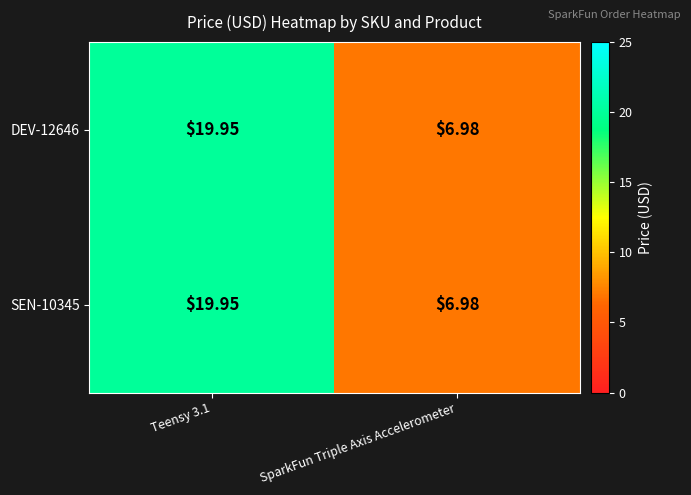

Is the value of DEV-12646 at SparkFun Triple Axis Accelerometer greater than the value of SEN-10345 at Teensy 3.1?

No